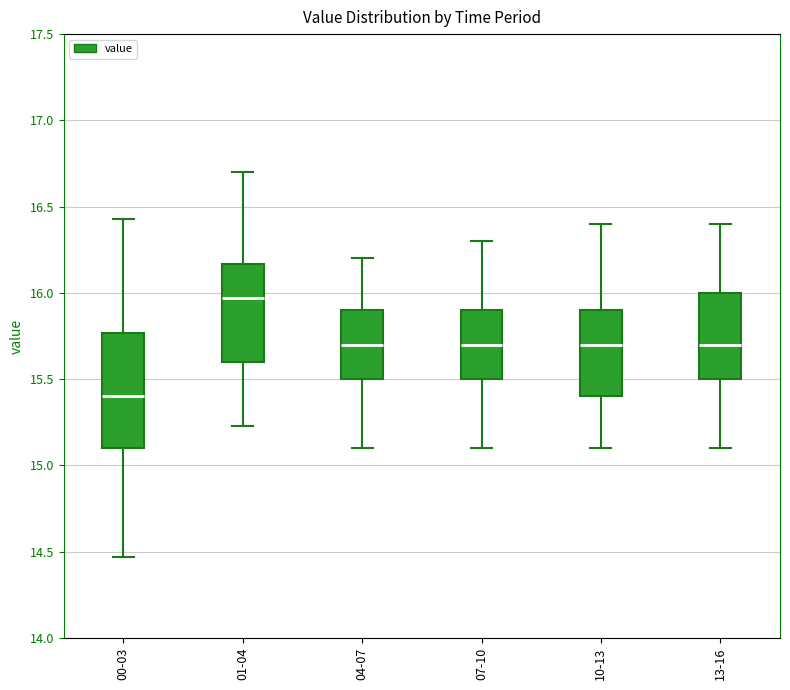

Which box has the highest median line?

01-04